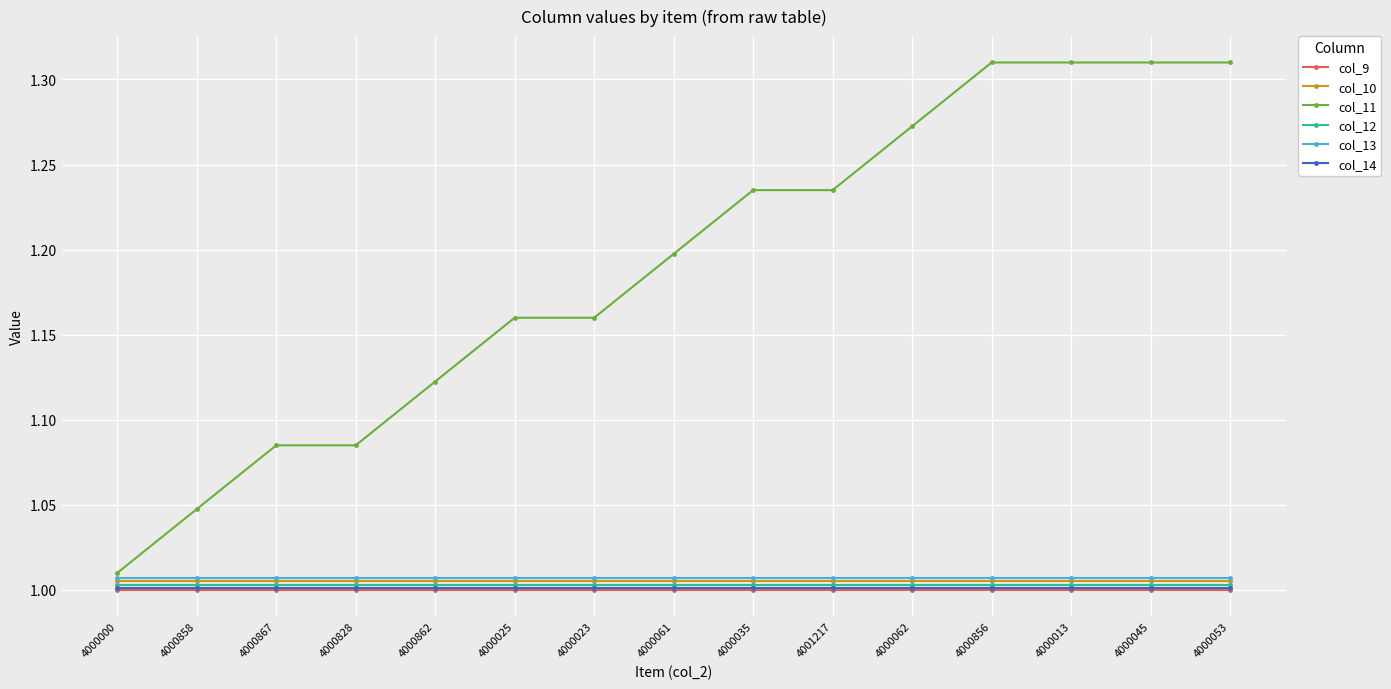

What is the total value across all series at 4000053?

6.3